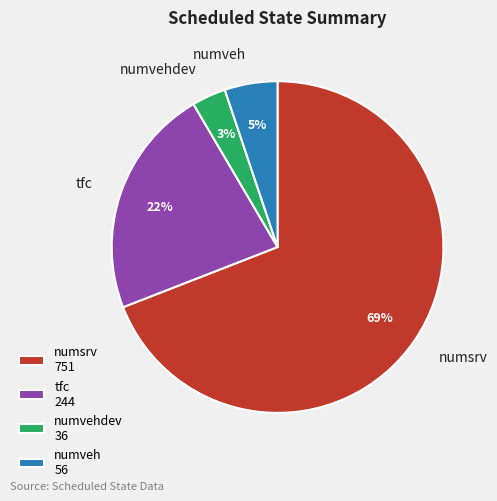

To the nearest percent, what is the difference between the tfc and numsrv slice percentages?

47%